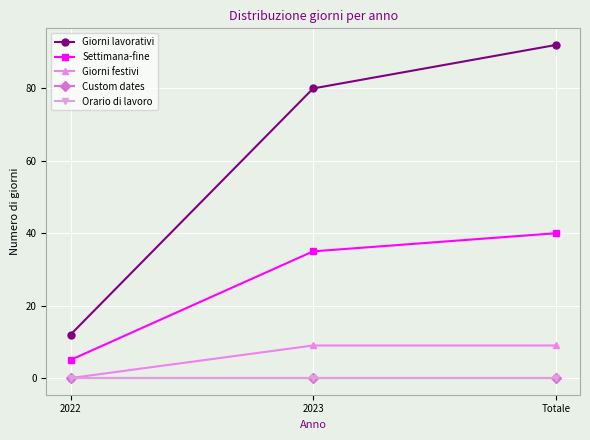

What is the value of the Giorni lavorativi point at the 2nd from the left?

80